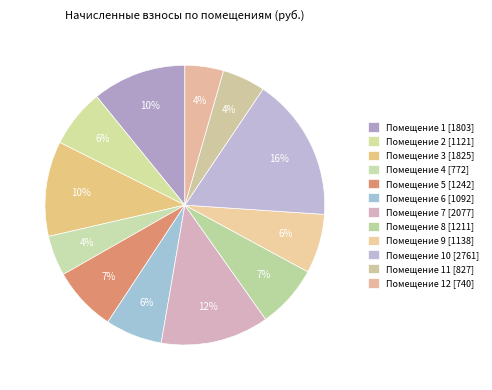

Does 2 represent more than half of the total?

No